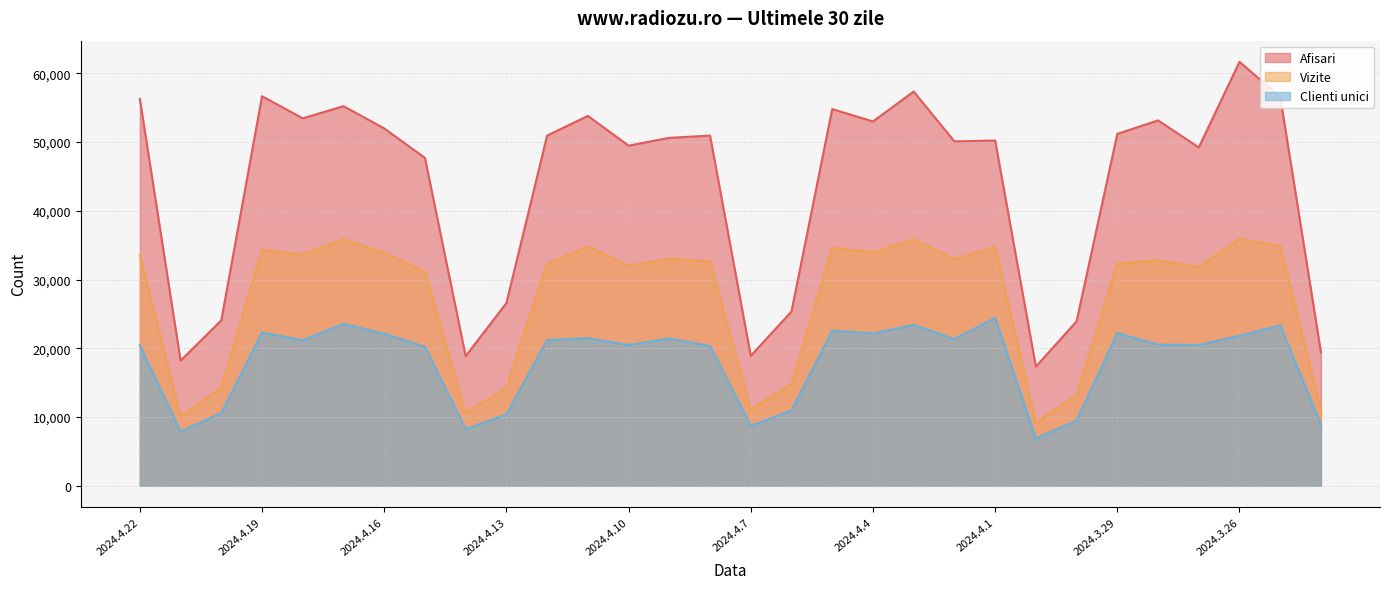

At which category is the sum across all series the highest?

2024.3.26